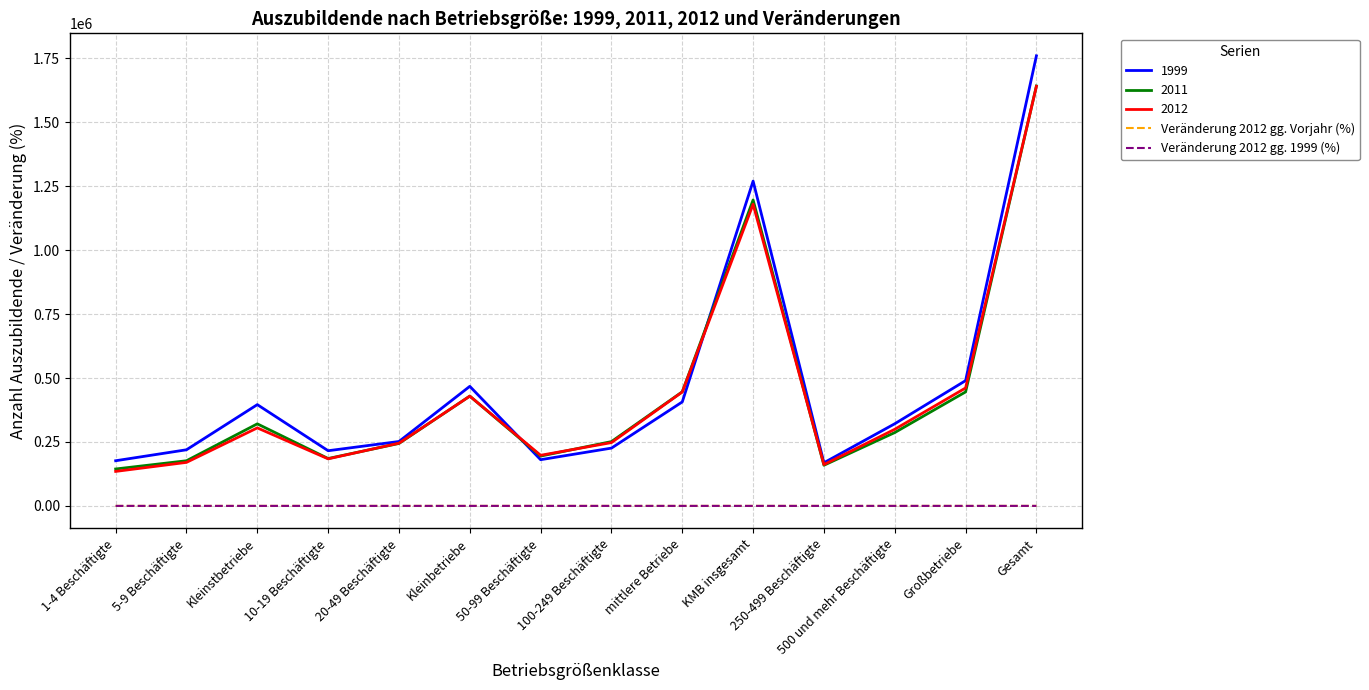

Is it true that 1999 equals 406610.0 at mittlere Betriebe?

True